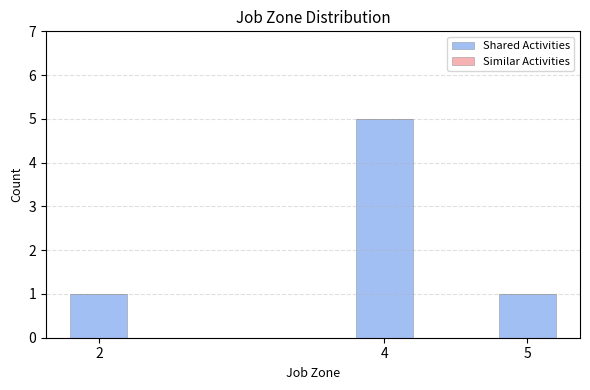

How many bars are there in total?

3